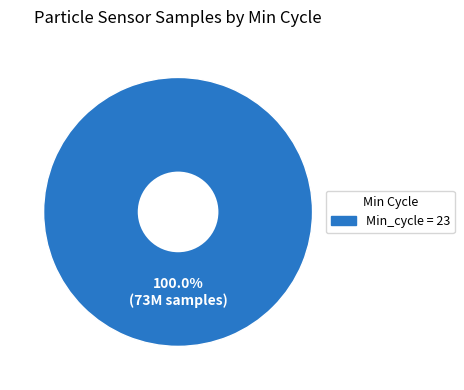

Does any single category account for the majority?

Yes